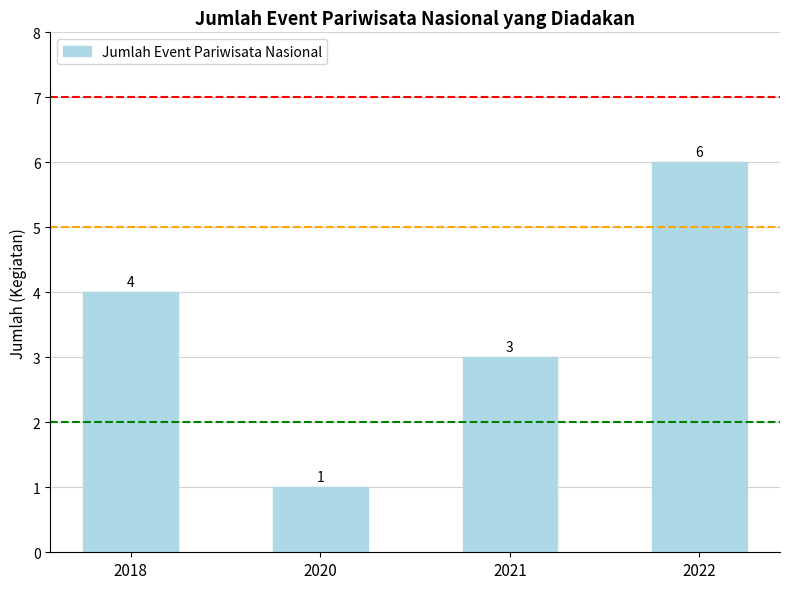

Reading left to right, transcribe all the data shown in this chart.

4	1	3	6